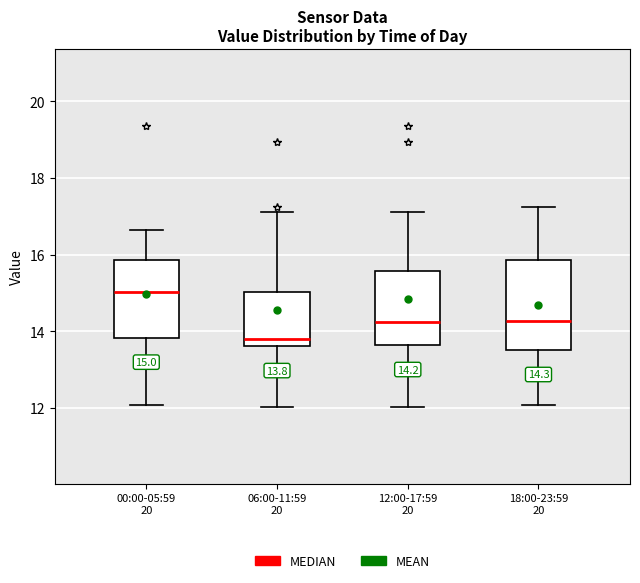

Which box's median line is the highest?

00:00-05:59 20